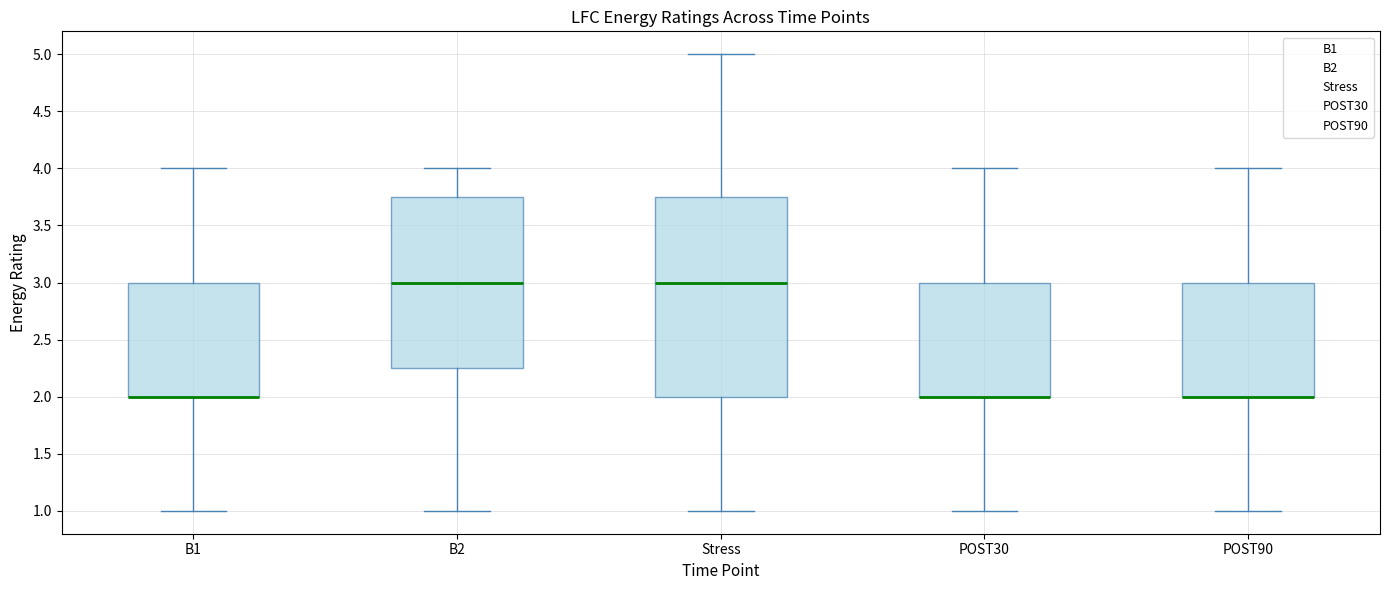

Reading left to right, read every box against the y-axis: the position of its median line, the range the box covers, and the ends of its whiskers. The values are not printed on the chart, so give them approximately, as read against the axis.

B1: median 2.00 (drawn on the box's lower edge), box 2.00 to 3.00, whiskers 1.00 to 4.00
B2: median 3.00, box 2.25 to 3.75, whiskers 1.00 to 4.00
Stress: median 3.00, box 2.00 to 3.75, whiskers 1.00 to 5.00
POST30: median 2.00 (drawn on the box's lower edge), box 2.00 to 3.00, whiskers 1.00 to 4.00
POST90: median 2.00 (drawn on the box's lower edge), box 2.00 to 3.00, whiskers 1.00 to 4.00